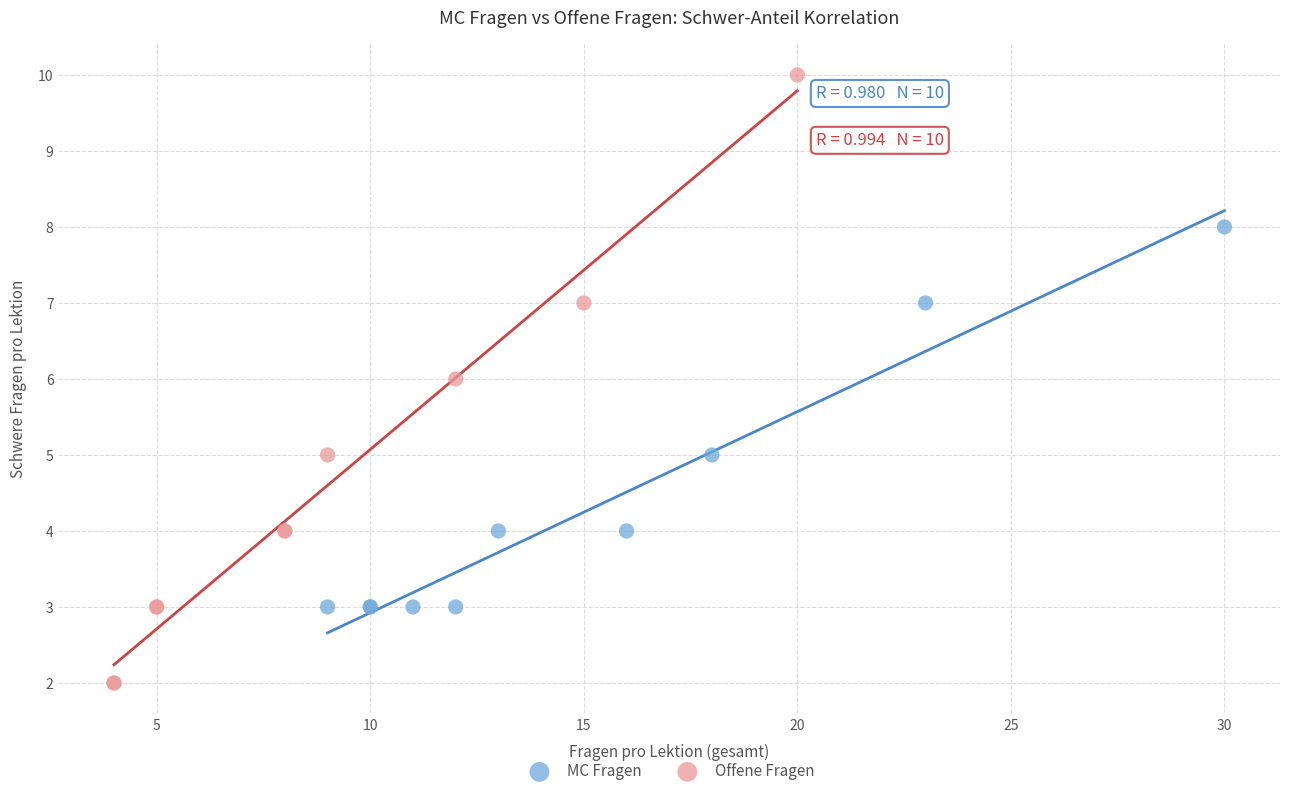

Which series reaches the minimum Y coordinate?

Offene Fragen